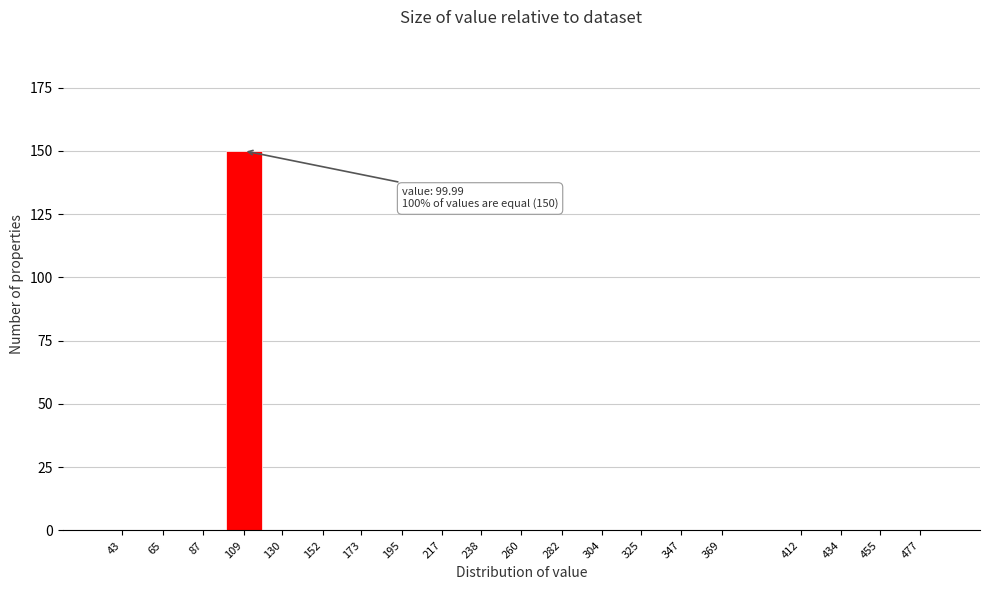

Reading right to left, transcribe all the data shown in this chart.

477=0	455=0	434=0	412=0	369=0	347=0	325=0	304=0	282=0	260=0	238=0	217=0	195=0	173=0	152=0	130=0	109=150	87=0	65=0	43=0